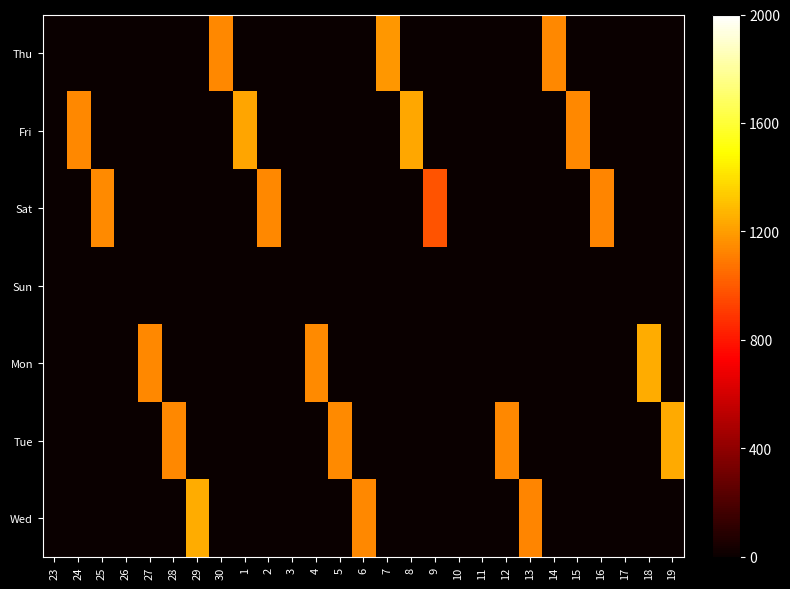

Rank the series at 14 from lowest to highest value.

Fri, Sat, Sun, Mon, Tue, Wed, Thu